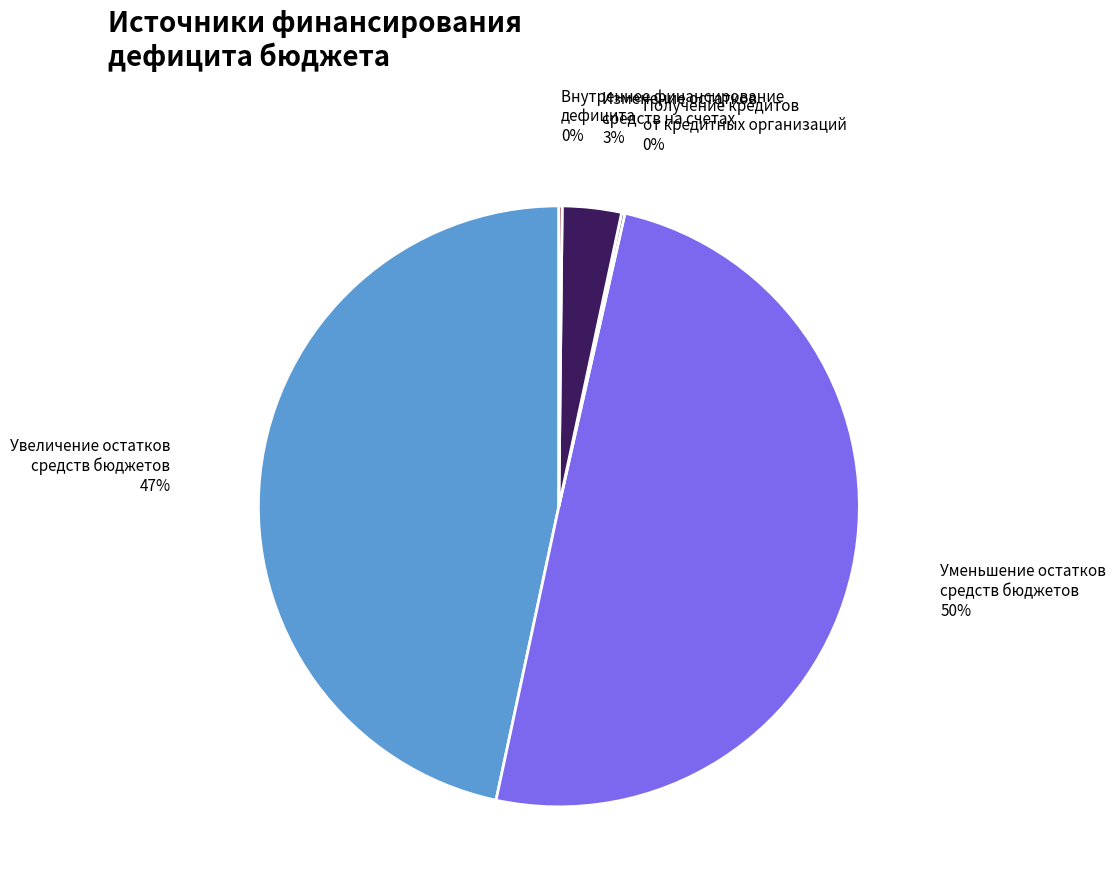

Approximately how many times larger is the value at Уменьшение остатков средств бюджетов compared to Увеличение остатков средств бюджетов?

1.1